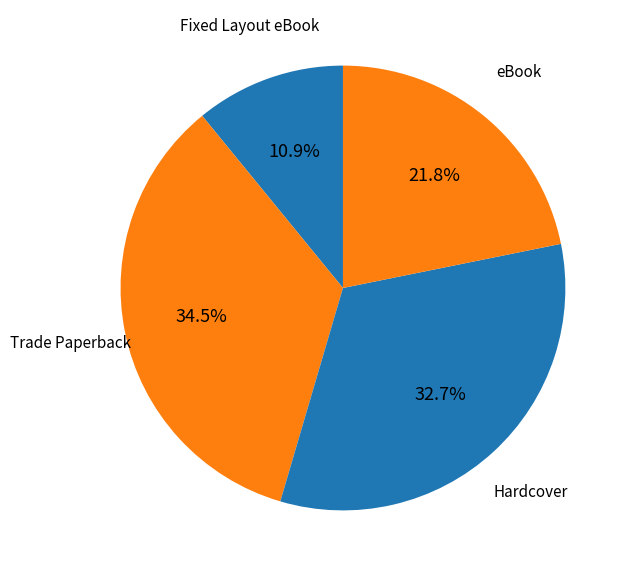

What is the ratio of the value at Fixed Layout eBook to the value at eBook?

0.5